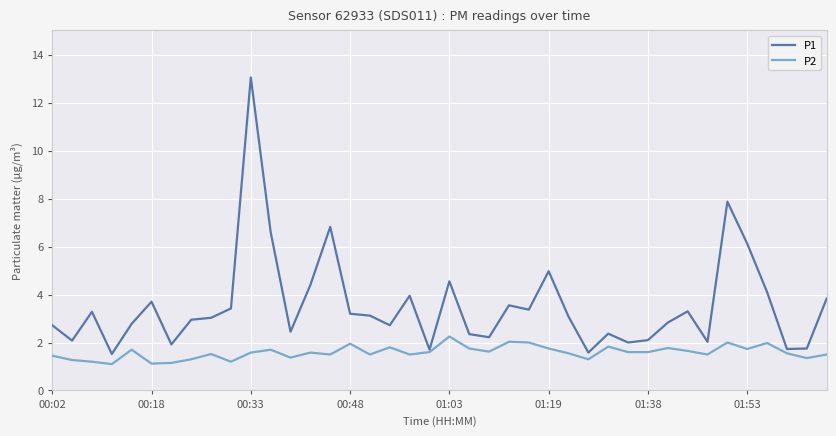

How many interior local peaks does the P2 series have?

12